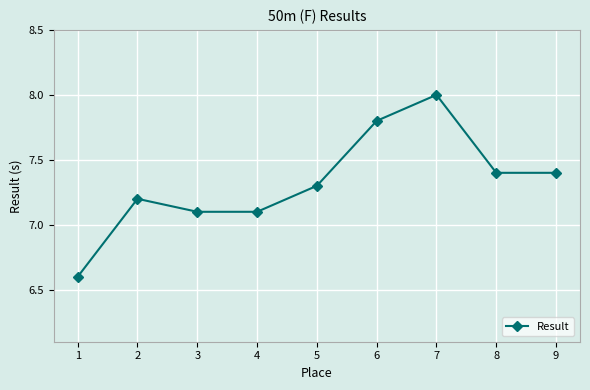

Where is the first local maximum?

2